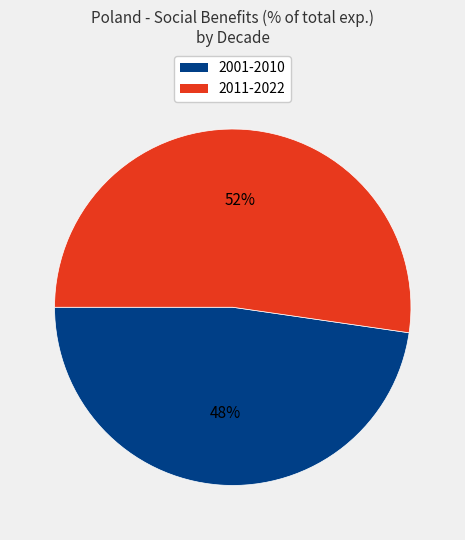

To the nearest percent, what is the average slice percentage?

50%